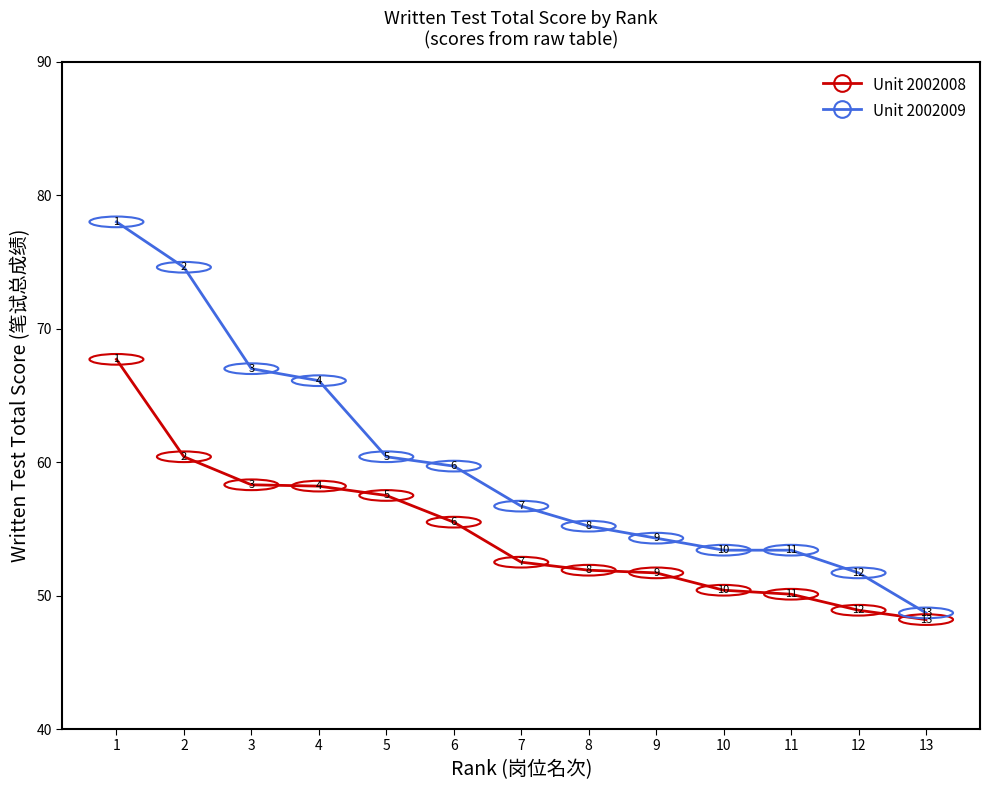

What is the sum of the Unit 2002008 values at 4 and 8?

110.1